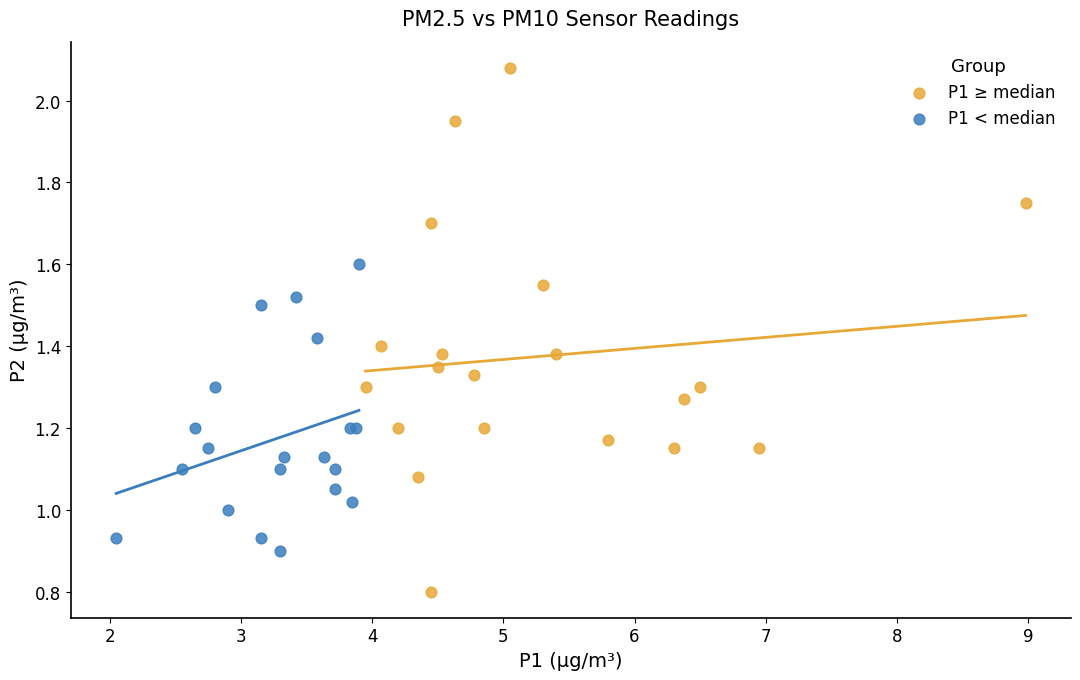

Which series reaches the minimum Y coordinate?

P1 ≥ median